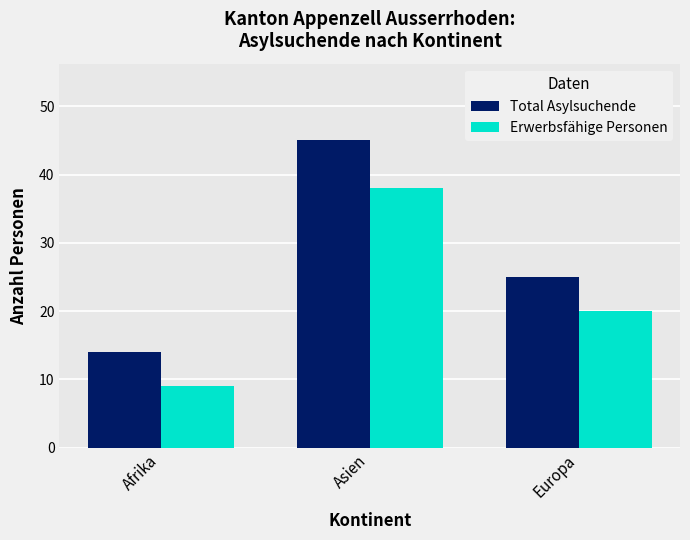

Reading right to left, extract all data points from this chart.

Total Asylsuchende: Europa=25	Asien=45	Afrika=14
Erwerbsfähige Personen: Europa=20	Asien=38	Afrika=9